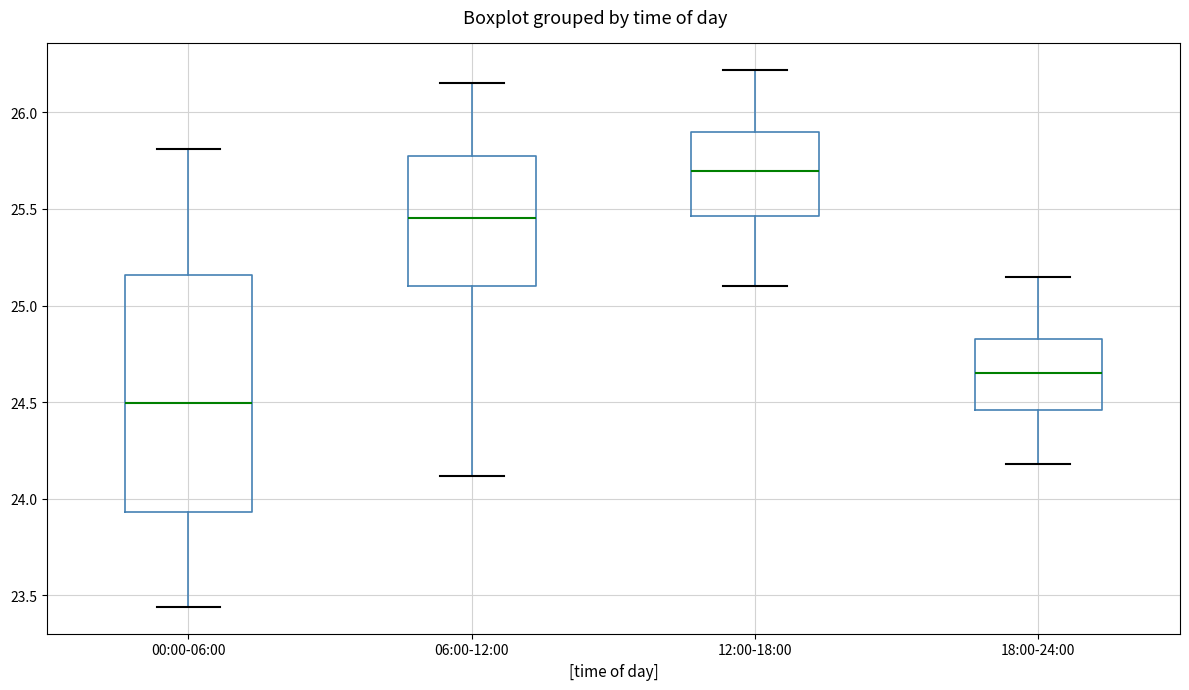

Reading left to right, transcribe this box plot: for each box, give where its median line is, the range the box spans, and where its two whiskers end, as read against the y-axis. The values are not printed on the chart, so give them approximately, as read against the axis.

00:00-06:00: median 24.50, box 23.95 to 25.15, whiskers 23.45 to 25.80
06:00-12:00: median 25.45, box 25.10 to 25.80, whiskers 24.10 to 26.15
12:00-18:00: median 25.70, box 25.45 to 25.90, whiskers 25.10 to 26.20
18:00-24:00: median 24.65, box 24.45 to 24.85, whiskers 24.20 to 25.15